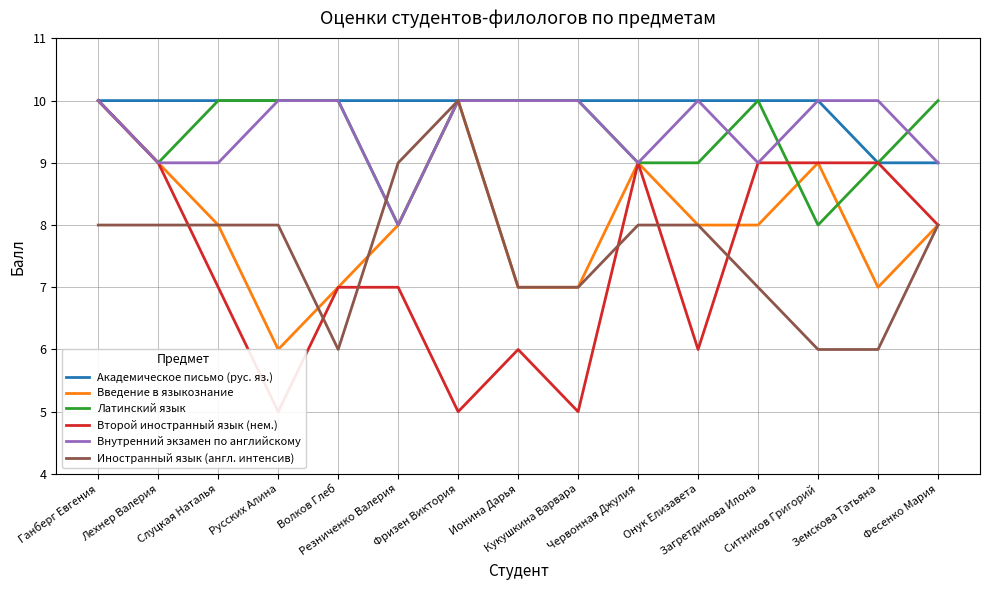

The value of Внутренний экзамен по английскому at Русских Алина is 10. True or false?

True